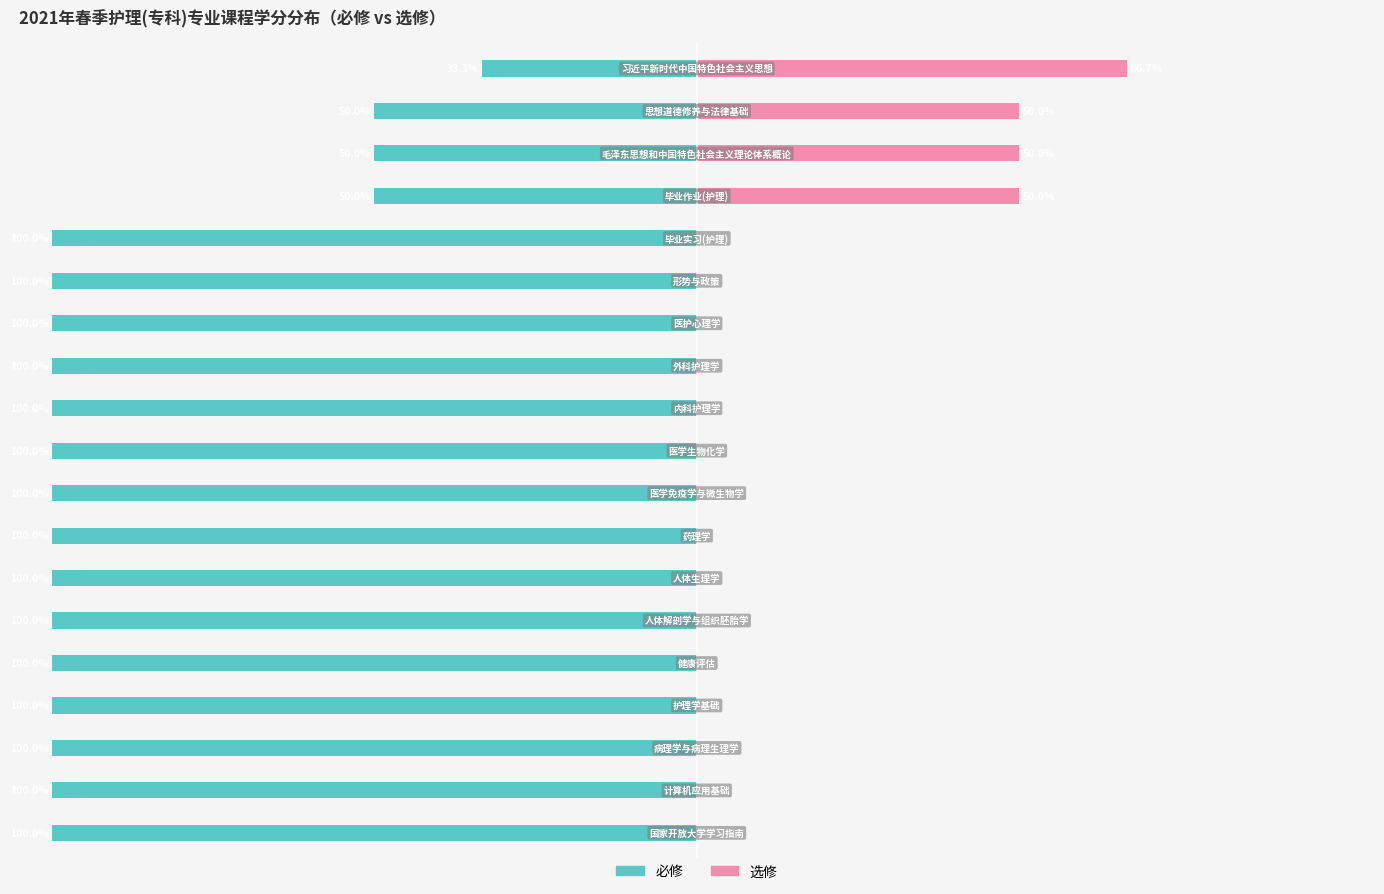

What is the approximate value of 必修 at 6?

-100.0